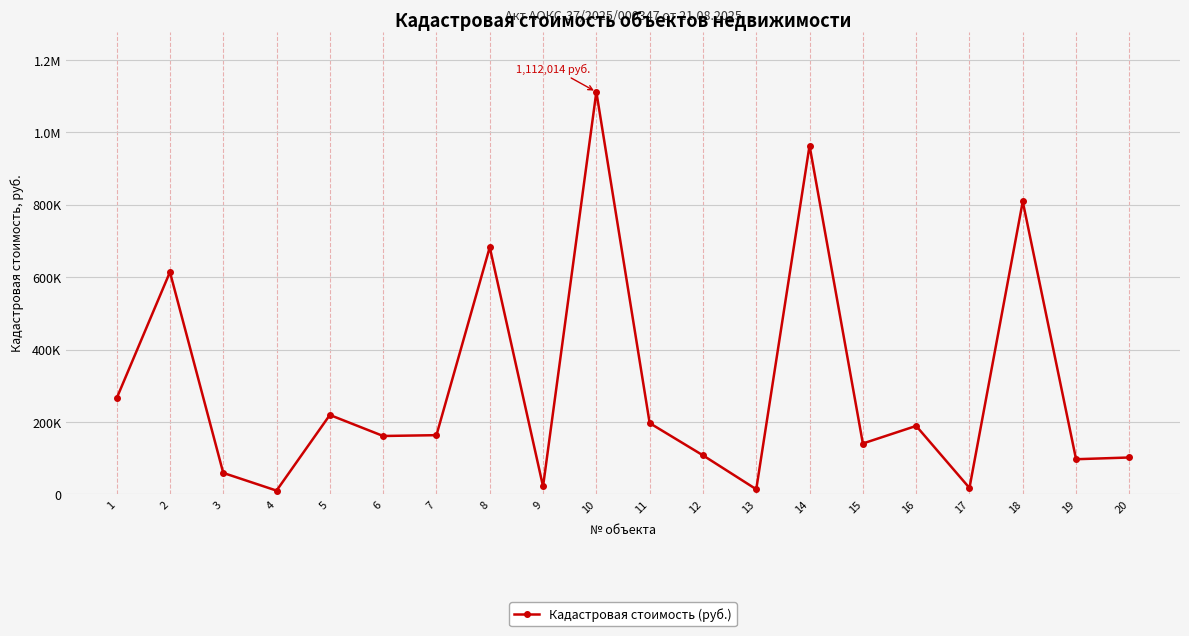

Is this an area chart (filled region under the line)?

No